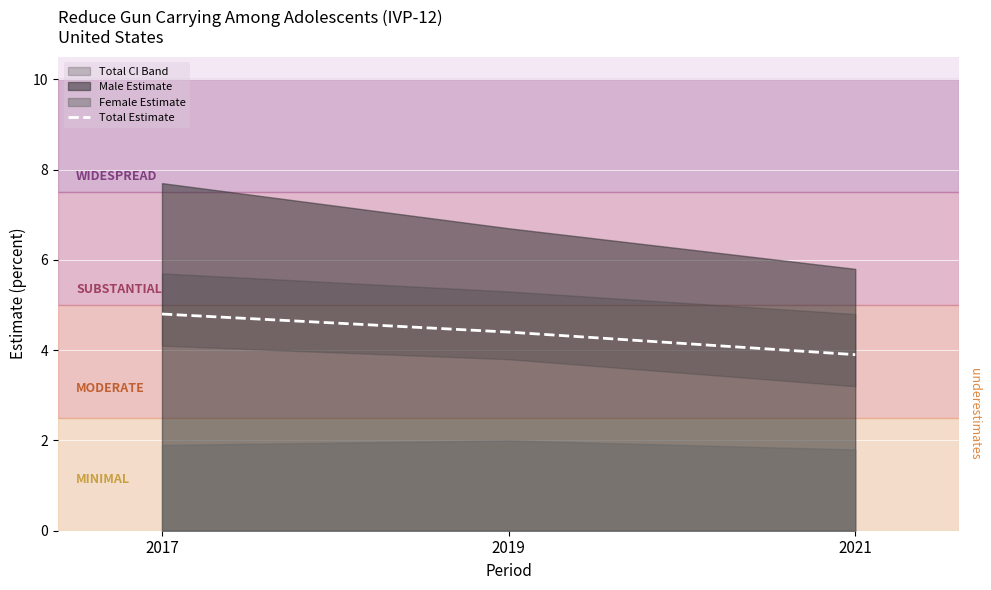

The value of Total Estimate at 2019 is 4.4. True or false?

True